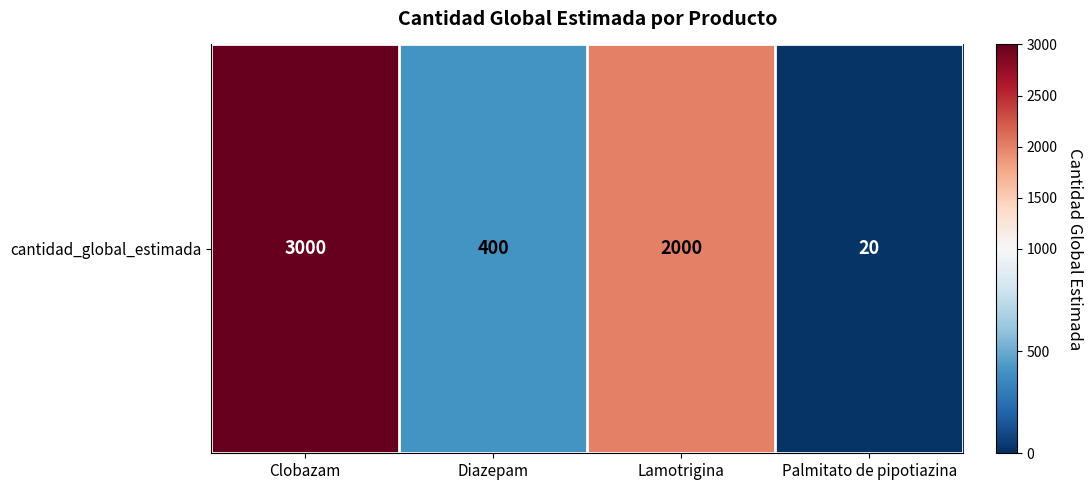

Reading right to left, what are all the values shown in this chart?

Palmitato de pipotiazina=20	Lamotrigina=2000	Diazepam=400	Clobazam=3000